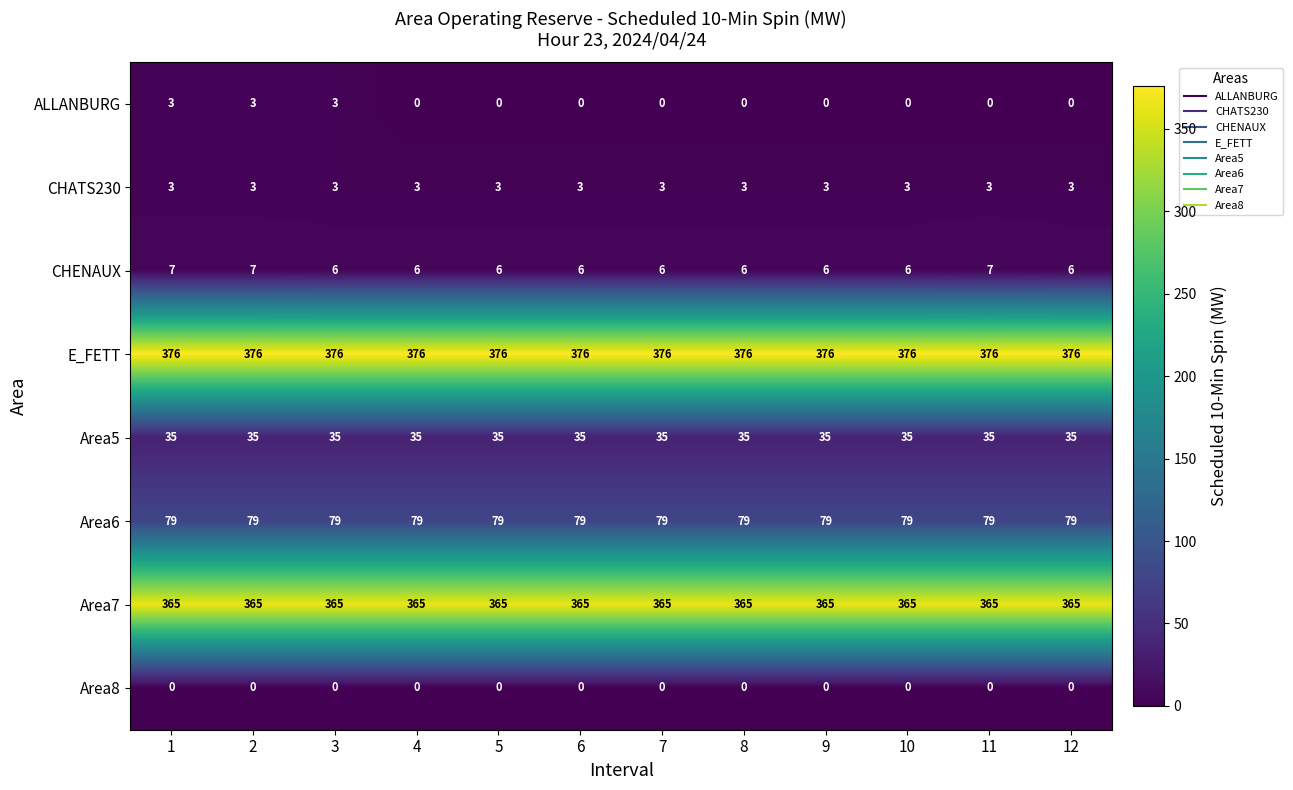

Which series has the largest total across all categories?

E_FETT